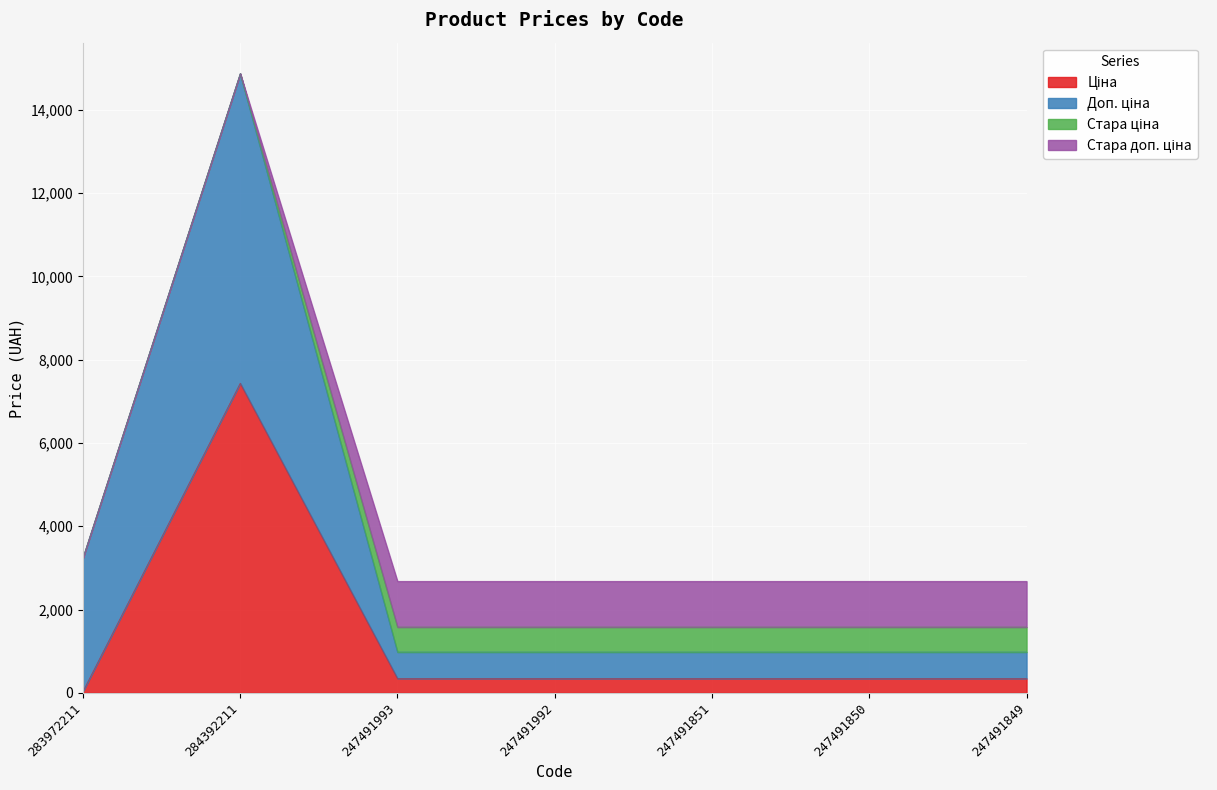

List the series in order of their peak value, highest first.

Ціна, Доп. ціна, Стара доп. ціна, Стара ціна